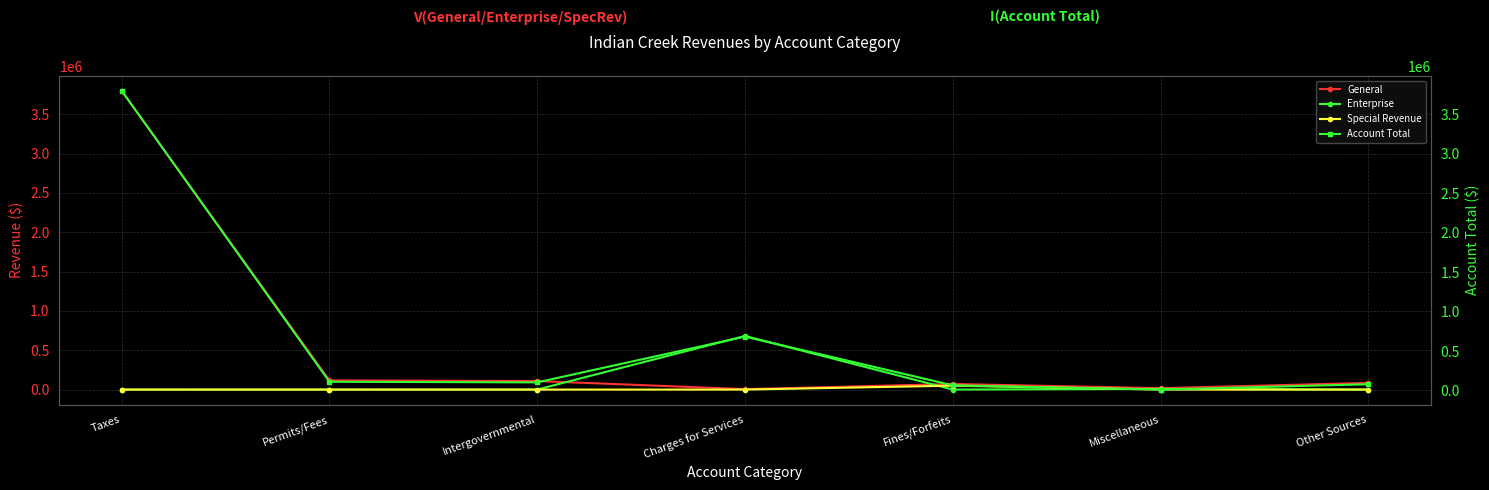

What are all the series names shown in the legend?

General, Enterprise, Special Revenue, Account Total